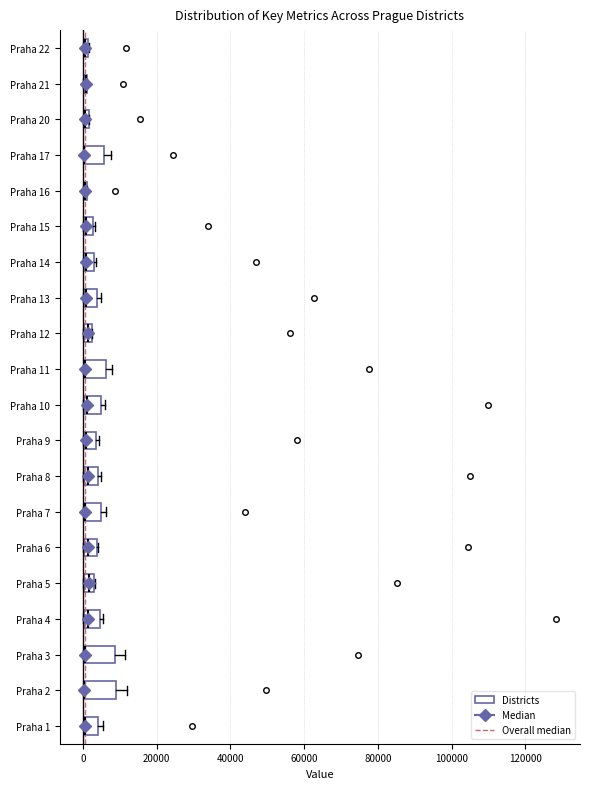

Where is the left edge of the box for Praha 11 on the x-axis? The values are not printed on the chart, so give them approximately, as read against the axis.

0